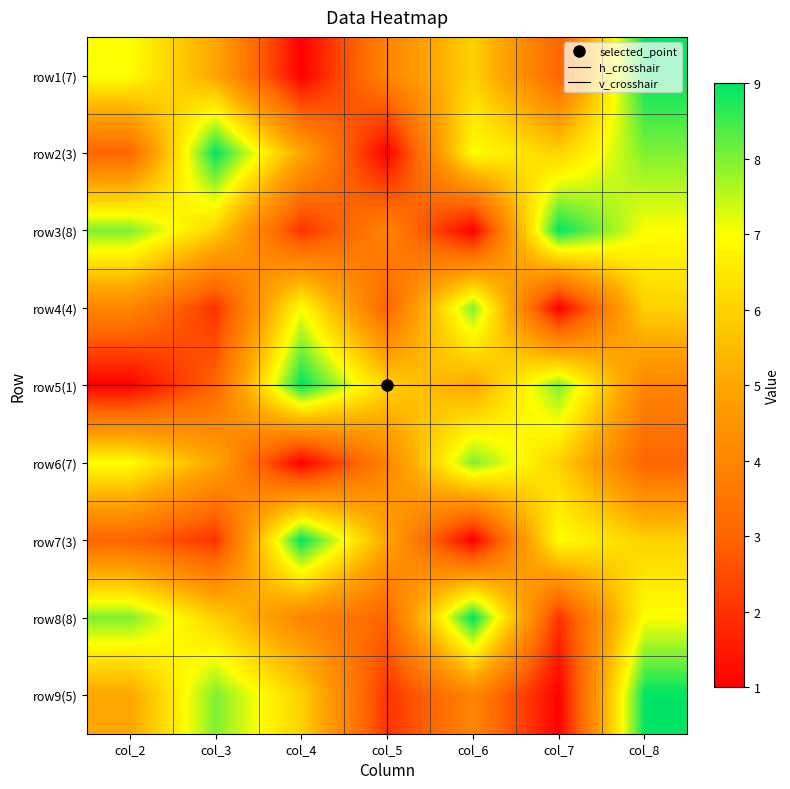

Reading left to right, extract all data points from this chart.

row1: col_2=7	col_3=5	col_4=1	col_5=4	col_6=6	col_7=3	col_8=9
row2: col_2=3	col_3=9	col_4=5	col_5=1	col_6=7	col_7=6	col_8=8
row3: col_2=8	col_3=6	col_4=2	col_5=4	col_6=1	col_7=9	col_8=7
row4: col_2=4	col_3=2	col_4=7	col_5=3	col_6=8	col_7=1	col_8=6
row5: col_2=1	col_3=3	col_4=9	col_5=6	col_6=5	col_7=8	col_8=4
row6: col_2=7	col_3=5	col_4=1	col_5=4	col_6=8	col_7=6	col_8=3
row7: col_2=3	col_3=2	col_4=9	col_5=5	col_6=1	col_7=7	col_8=6
row8: col_2=8	col_3=6	col_4=4	col_5=3	col_6=9	col_7=2	col_8=7
row9: col_2=5	col_3=8	col_4=6	col_5=2	col_6=4	col_7=1	col_8=9